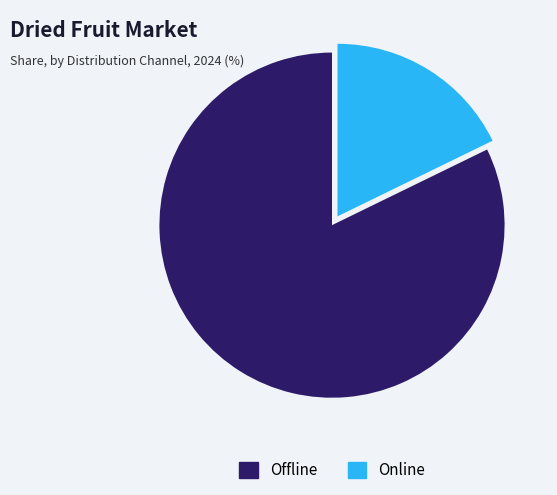

True or false: Offline accounts for 88% of the total.

False